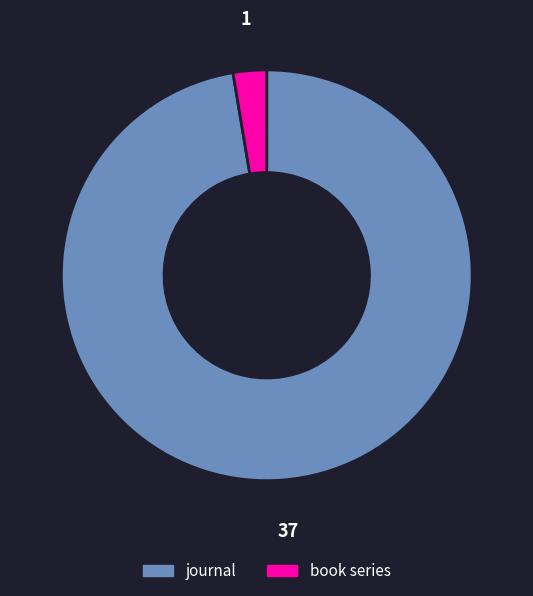

Rank the categories by value from highest to lowest.

journal, book series